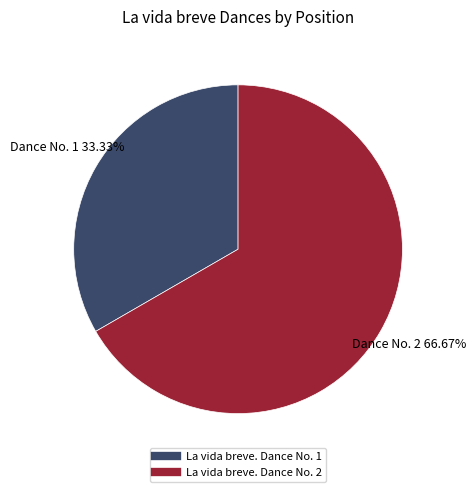

To the nearest percent, what is the combined percentage of La vida breve. Dance No. 2 and La vida breve. Dance No. 1?

100%